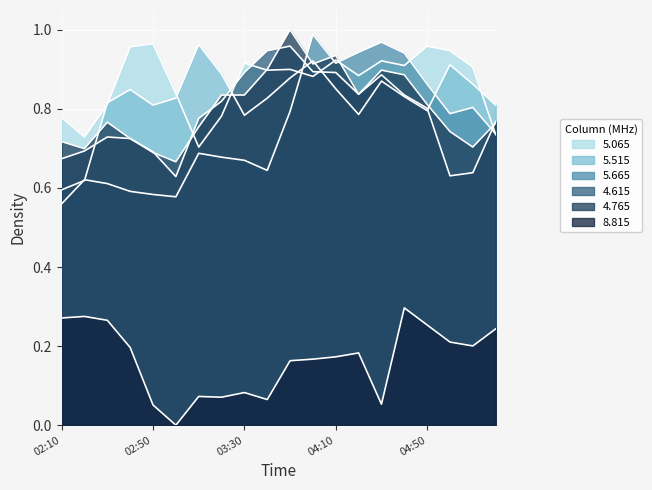

How many lines are shown in the chart?

6